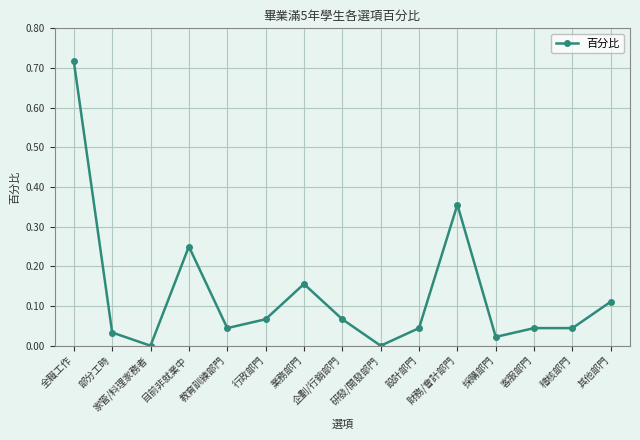

True or false: the data has more than 0 interior local peaks.

True